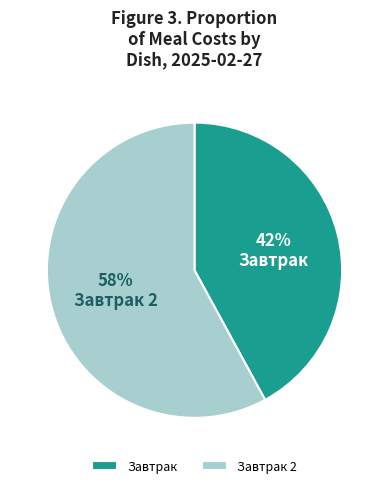

What percentage is the Завтрак 2 slice, to the nearest percent?

58%